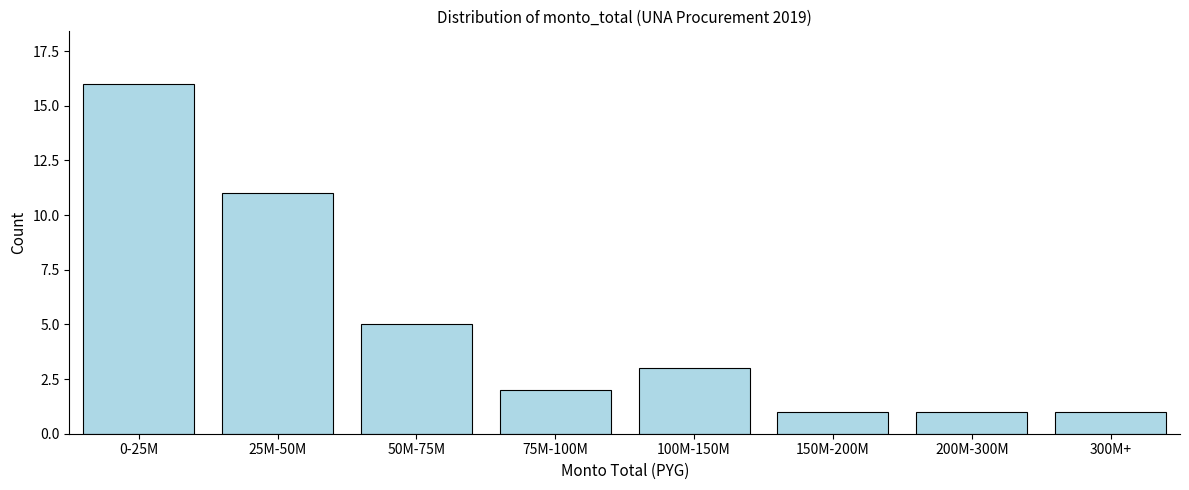

Reading left to right, extract all data points from this chart.

16	11	5	2	3	1	1	1